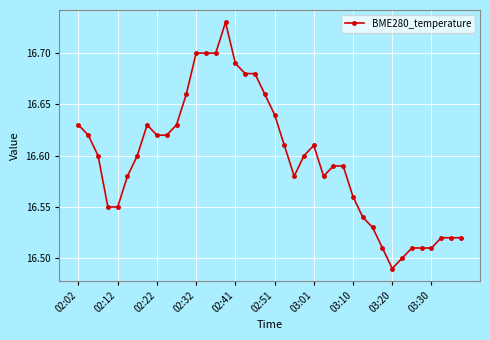

True or false: the data has more than 0 interior local peaks.

True